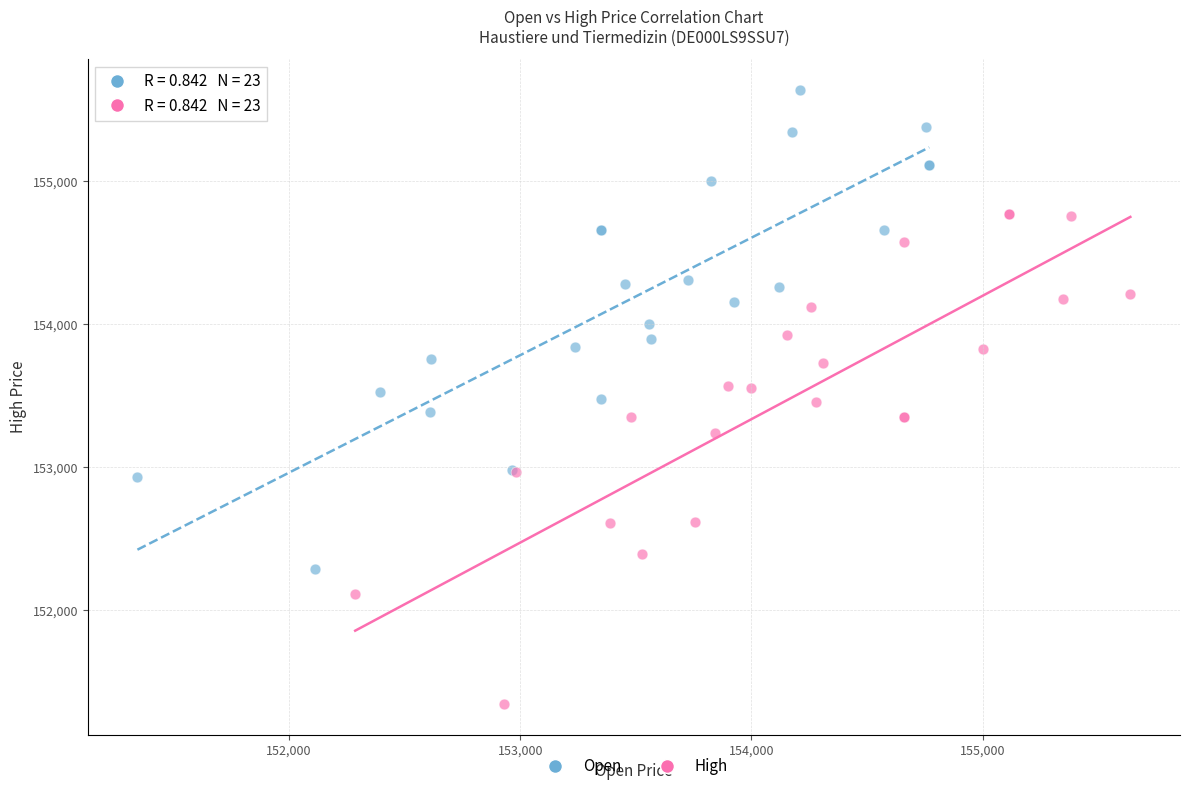

What are all the series names shown in the legend?

Open, High